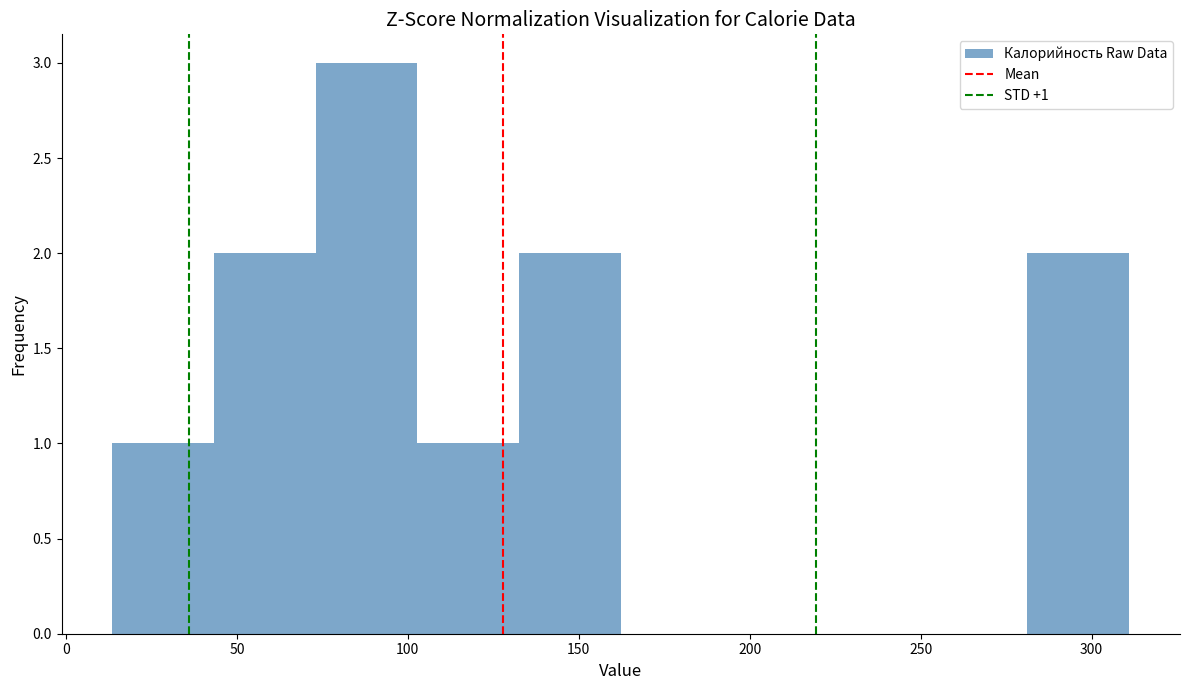

Over which range of the x-axis is the bar tallest?

75 to 105